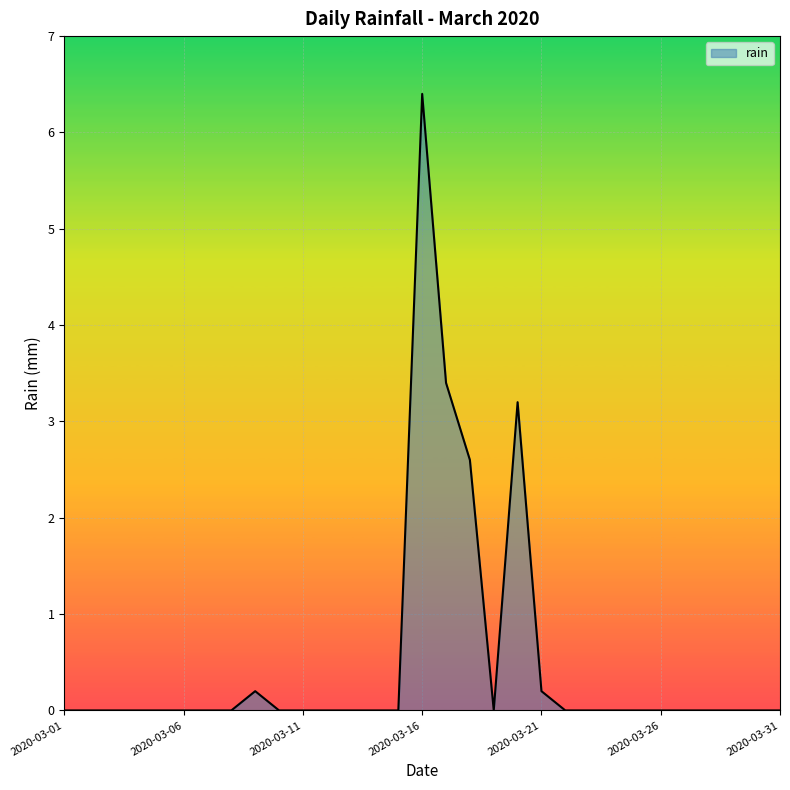

What is the difference between the maximum and minimum values?

6.4